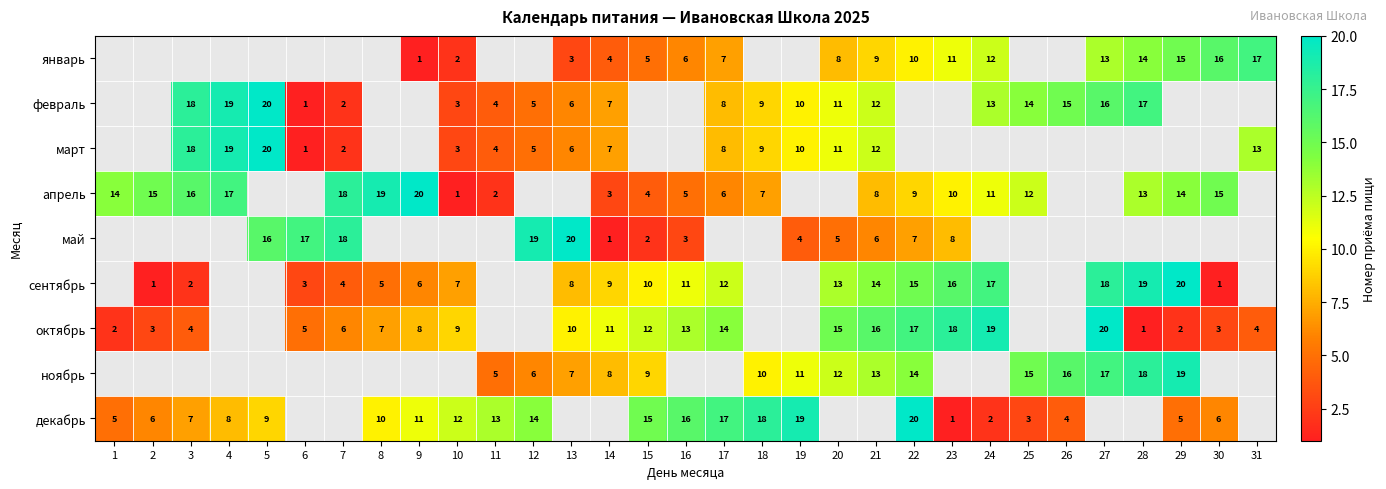

What is the minimum value shown in the chart?

1.0